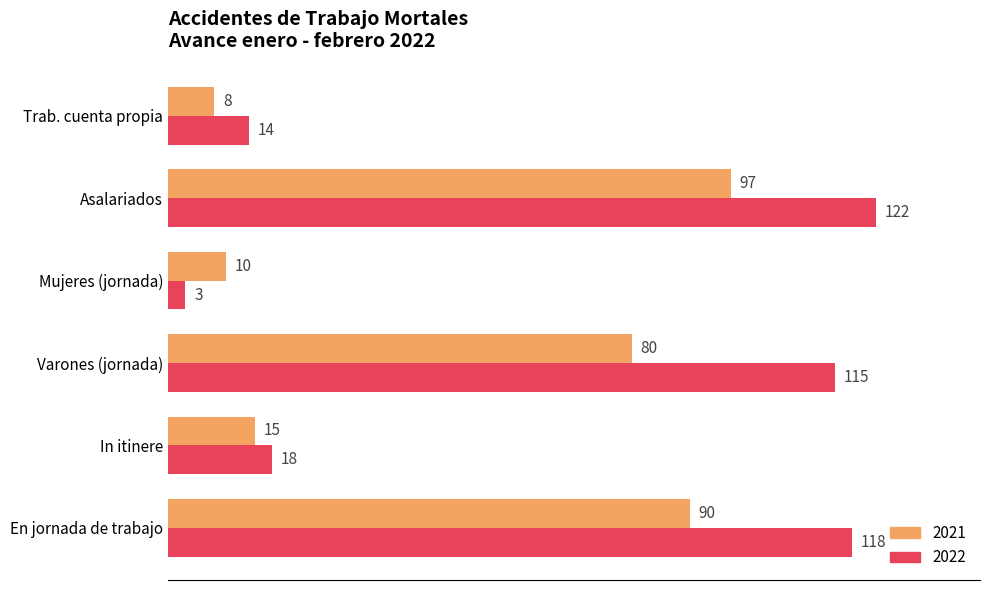

How many series are shown in this chart?

2